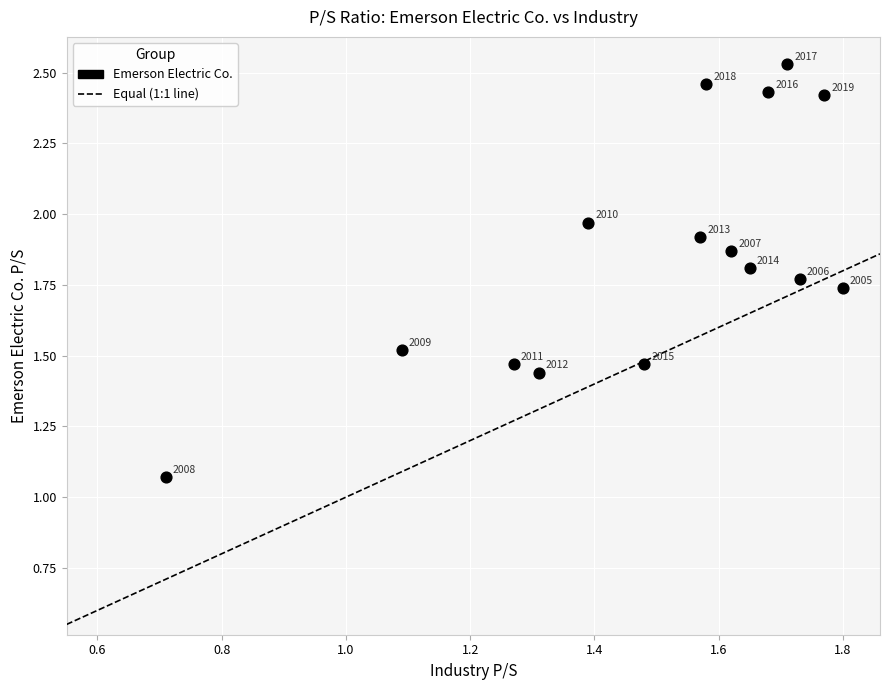

How many points are shown in the scatter plot?

15